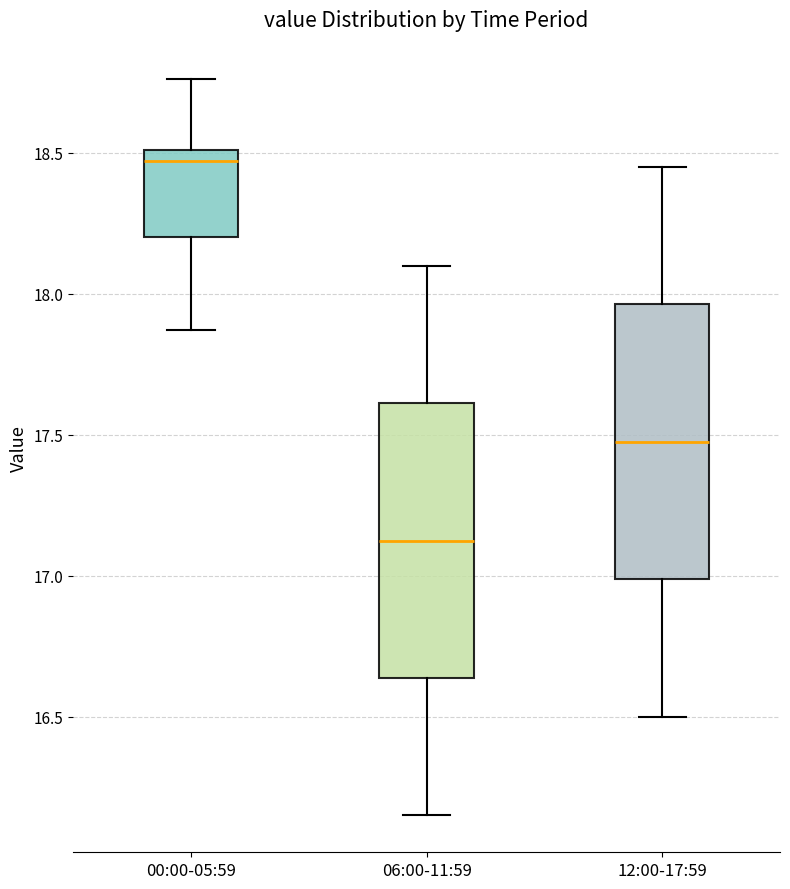

Which box has the lowest median line?

06:00-11:59